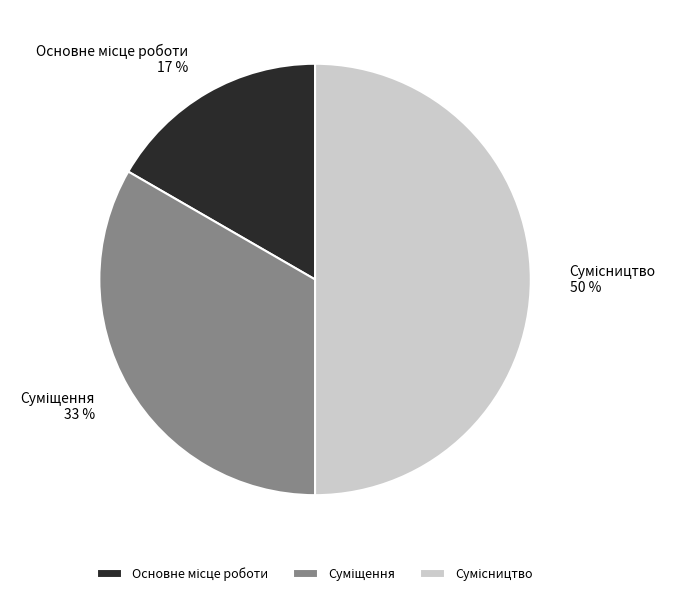

To the nearest percent, what is the average slice percentage?

33%